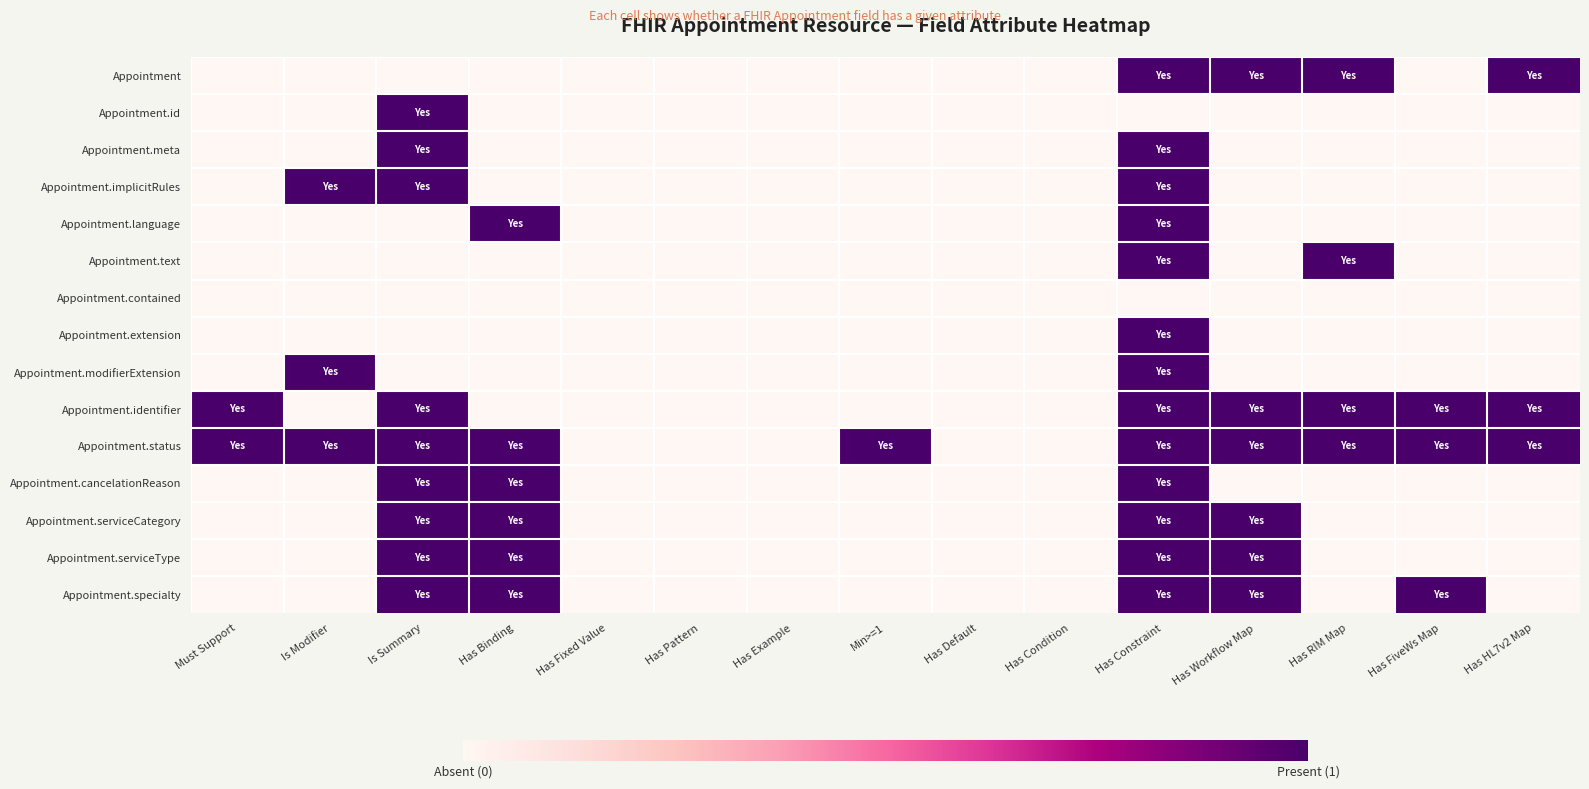

What is the maximum value shown in the chart?

1